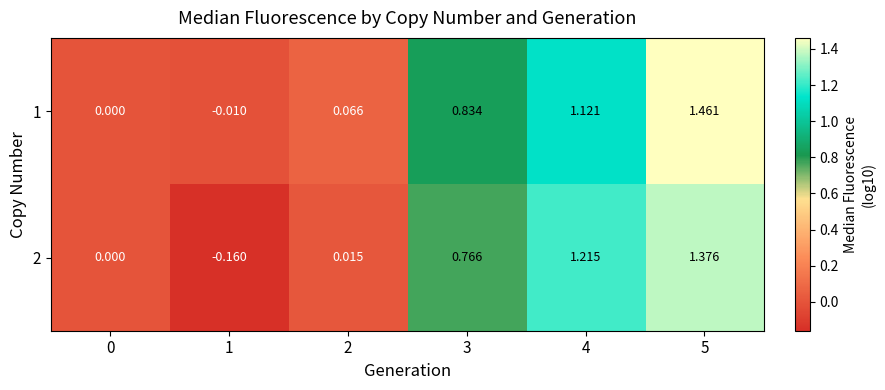

Is the value of 1 at 3 greater than the value of 2 at 5?

No